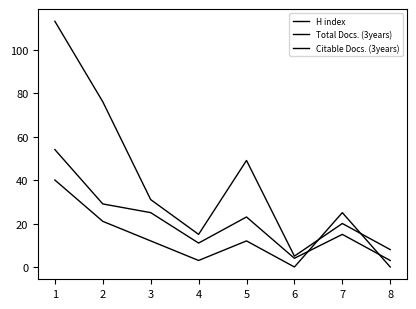

Does the chart have visible grid lines?

No